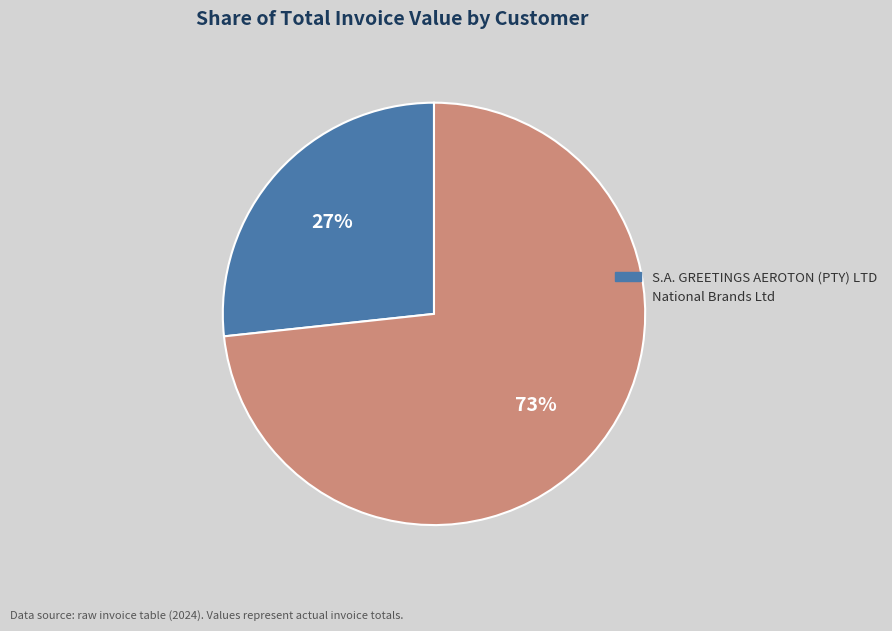

To the nearest percent, what is the combined percentage of National Brands Ltd and S.A. GREETINGS AEROTON (PTY) LTD?

100%